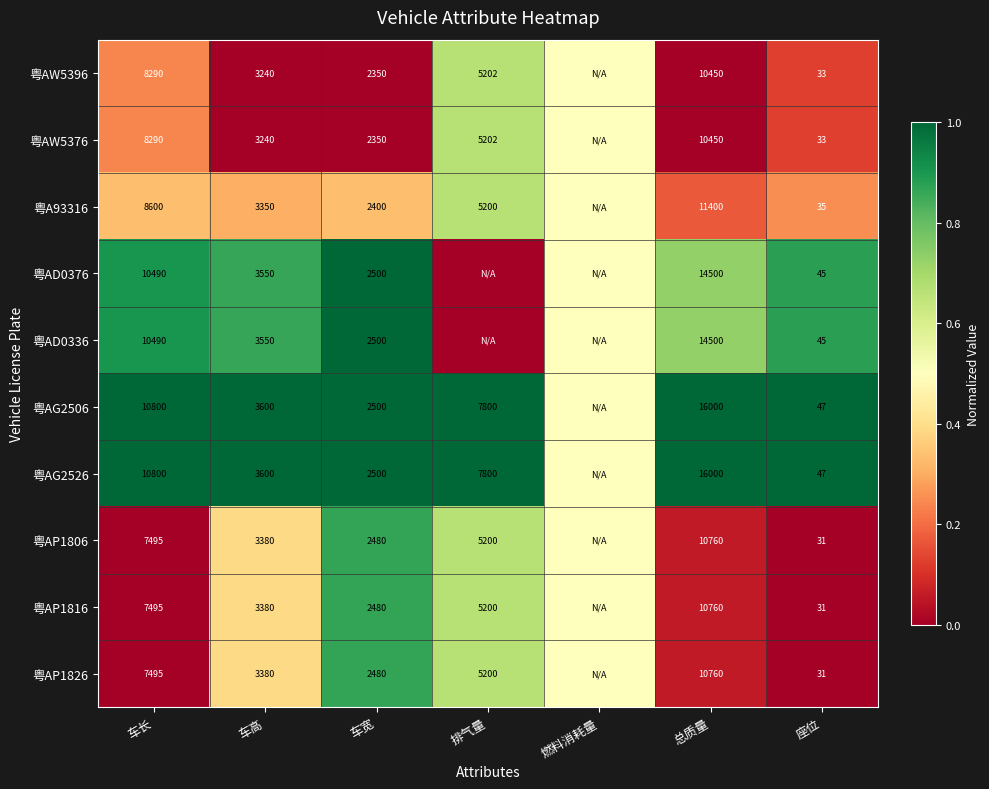

What is the difference between the 粤AD0336 values at 车高 and 车长?

6940.0